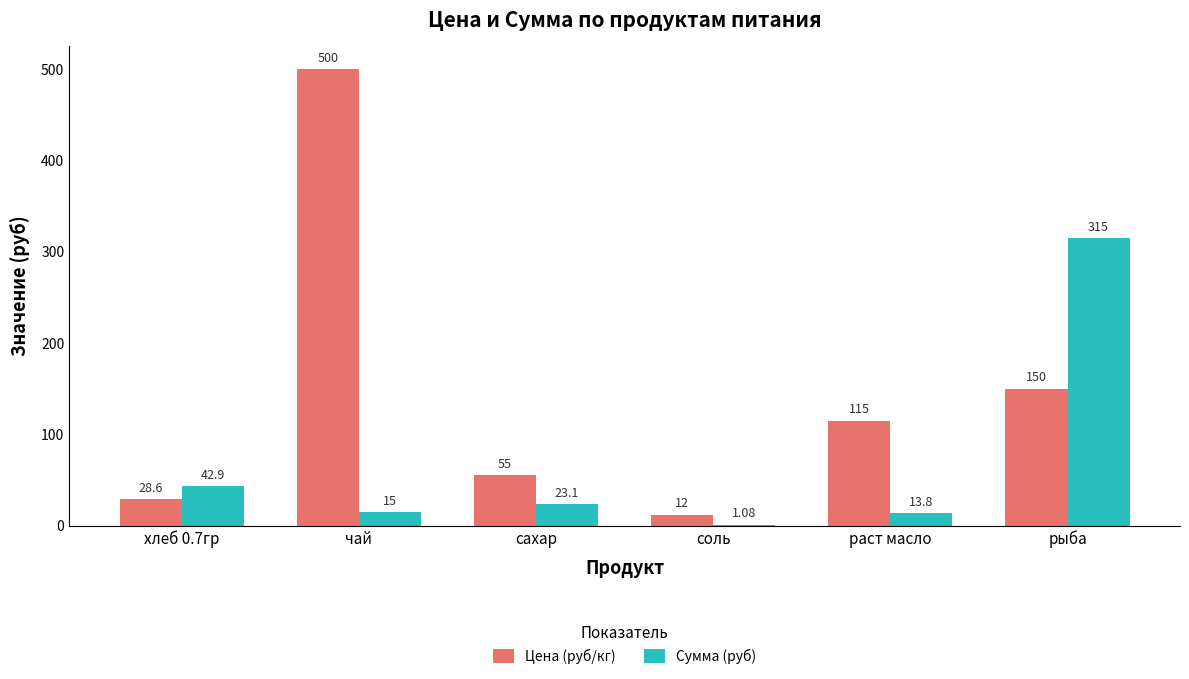

Which series changed the most between сахар and соль?

Цена (руб/кг)